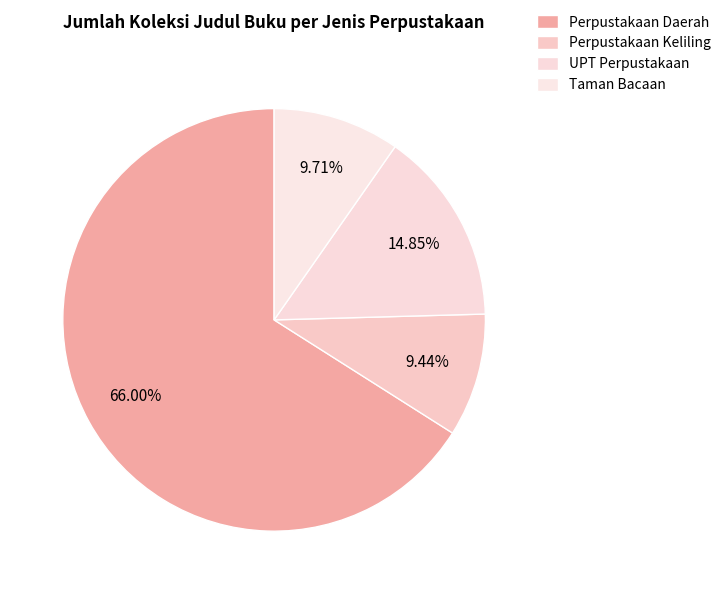

To the nearest percent, what portion does Taman Bacaan represent?

10%